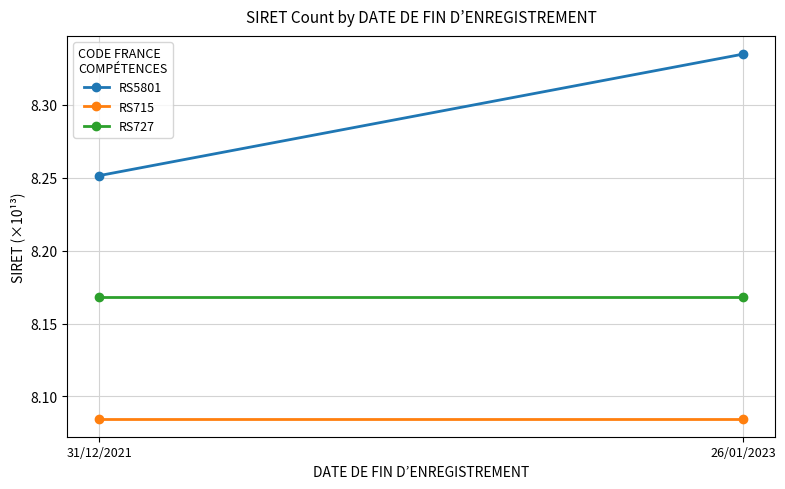

True or false: RS5801 has a value of 5.5 at 31/12/2021.

False